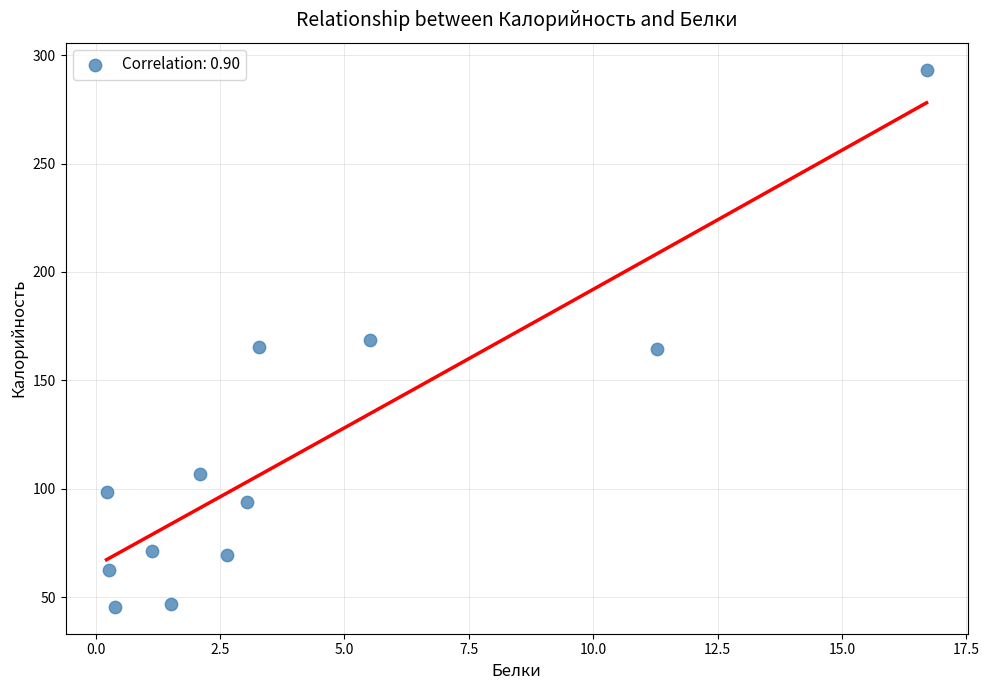

What is the range of X values (max minus min)?

16.5